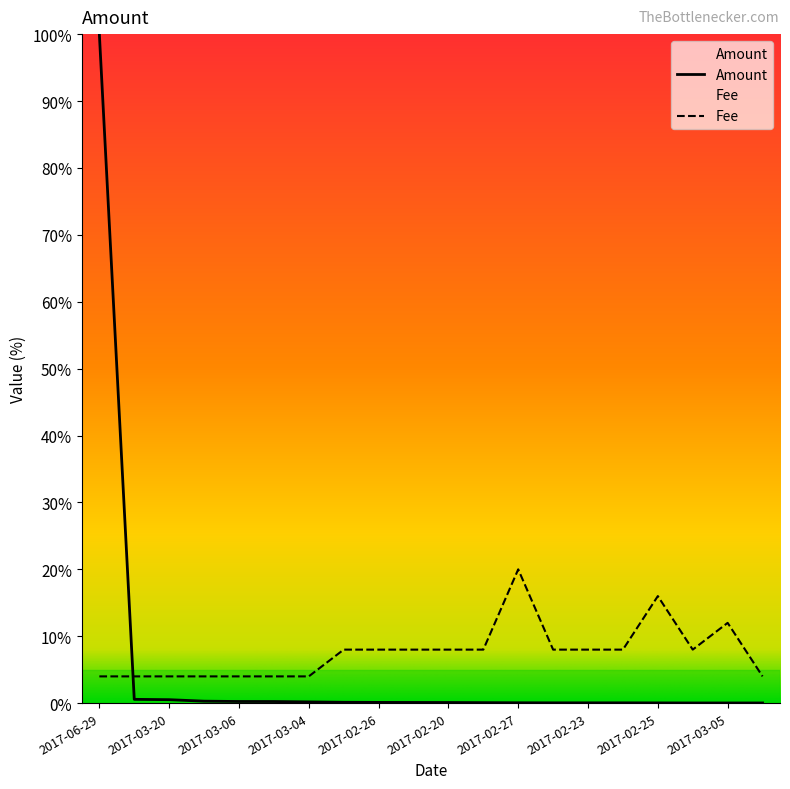

How many lines are shown in the chart?

2